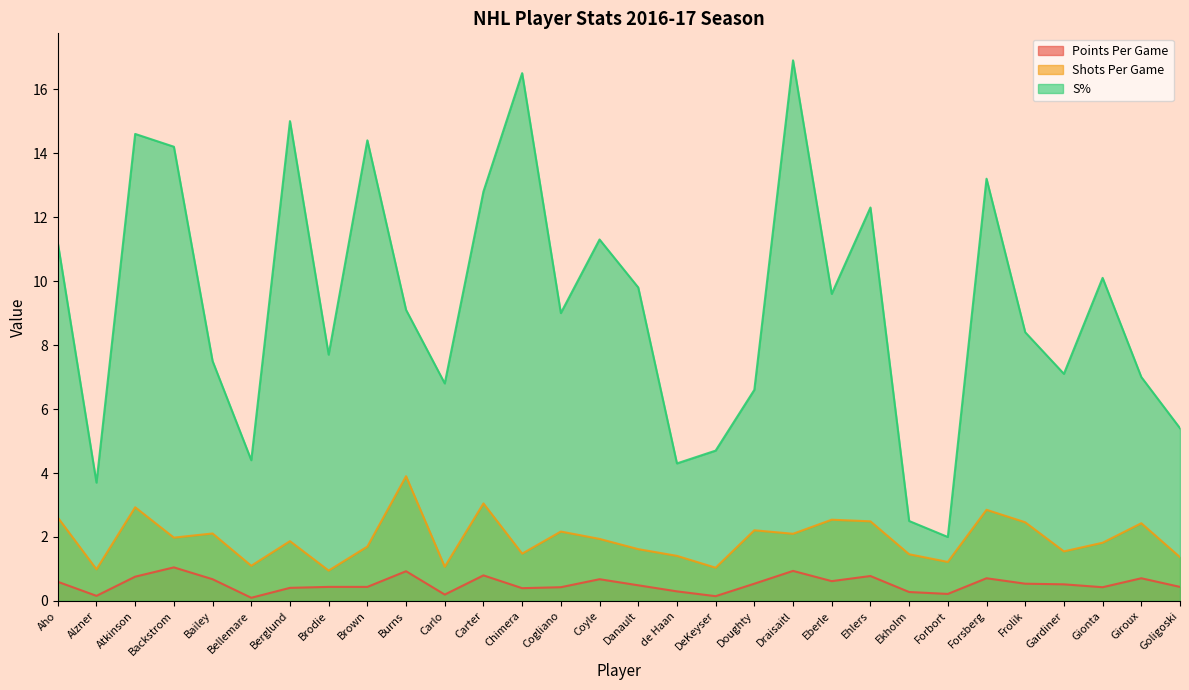

Reading left to right, list all the values displayed in this chart.

Points Per Game: 0.6	0.2	0.8	1.1	0.7	0.1	0.4	0.4	0.4	0.9	0.2	0.8	0.4	0.4	0.7	0.5	0.3	0.1	0.5	0.9	0.6	0.8	0.3	0.2	0.7	0.5	0.5	0.4	0.7	0.4
Shots Per Game: 2.6	1.0	2.9	2.0	2.1	1.1	1.9	0.9	1.7	3.9	1.1	3.0	1.5	2.2	1.9	1.6	1.4	1.0	2.2	2.1	2.5	2.5	1.5	1.2	2.9	2.5	1.6	1.8	2.4	1.4
S%: 11.2	3.7	14.6	14.2	7.5	4.4	15.0	7.7	14.4	9.1	6.8	12.8	16.5	9.0	11.3	9.8	4.3	4.7	6.6	16.9	9.6	12.3	2.5	2.0	13.2	8.4	7.1	10.1	7.0	5.4